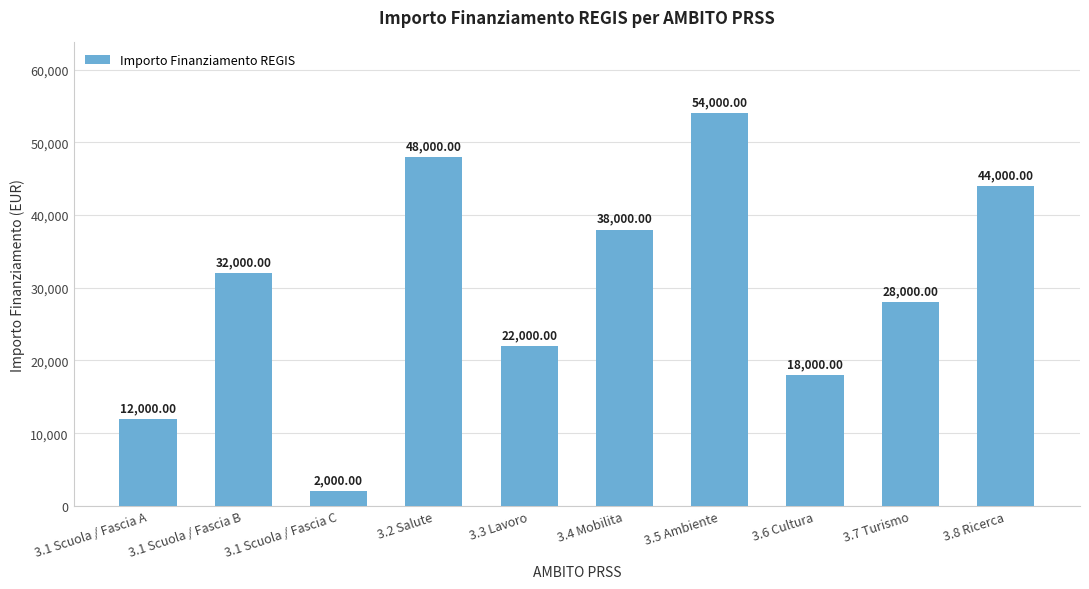

Which category has the lowest value across all series?

3.1 Scuola / Fascia C